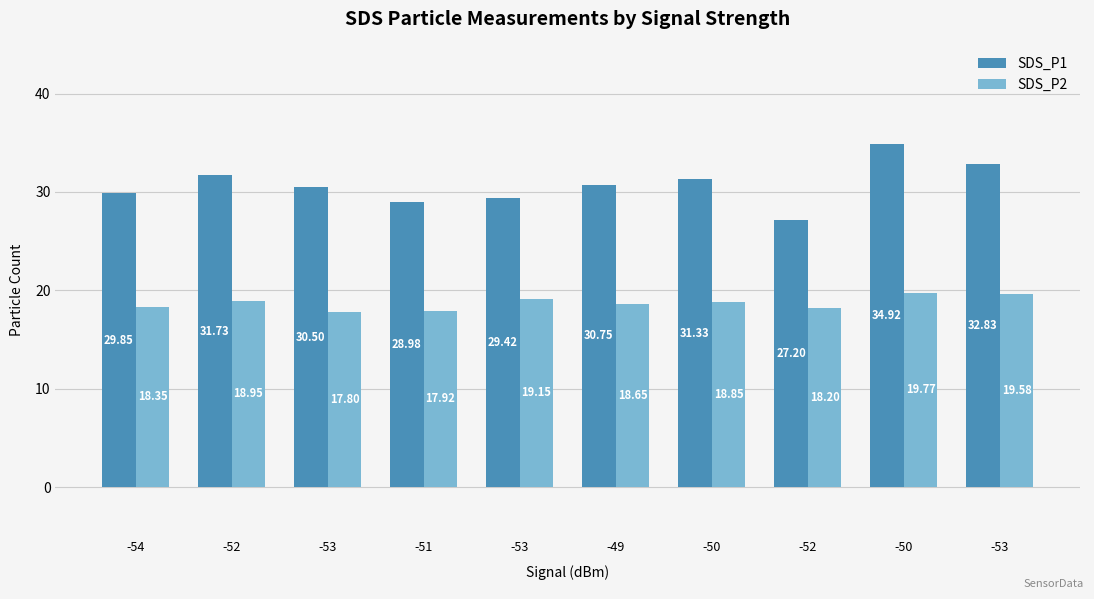

Are the bars grouped side by side (vs. stacked)?

Yes